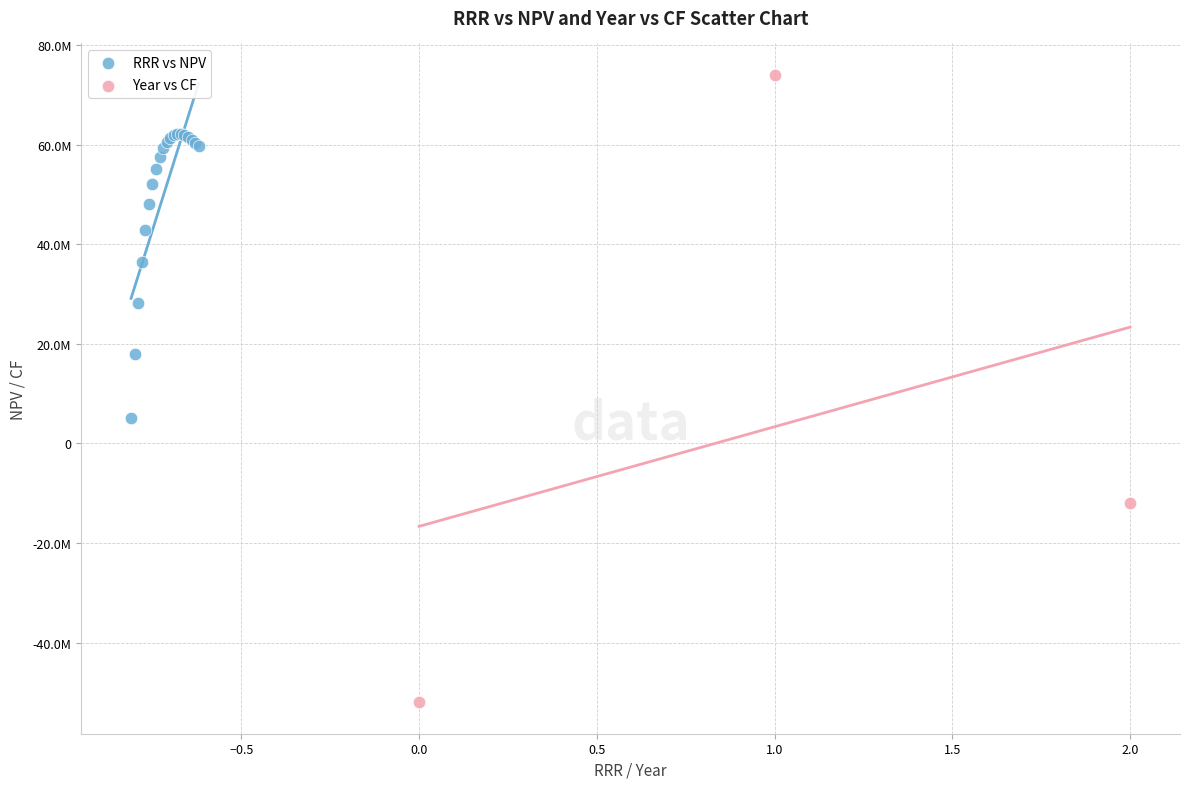

What are all the series names shown in the legend?

RRR vs NPV, Year vs CF